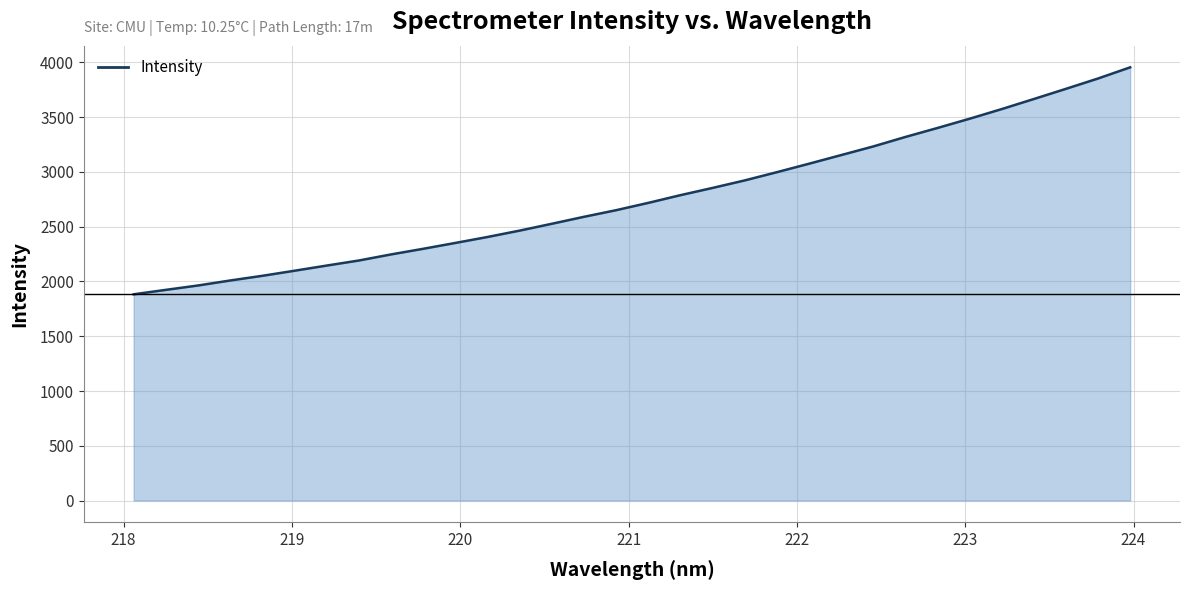

What is the smallest value displayed?

1882.9